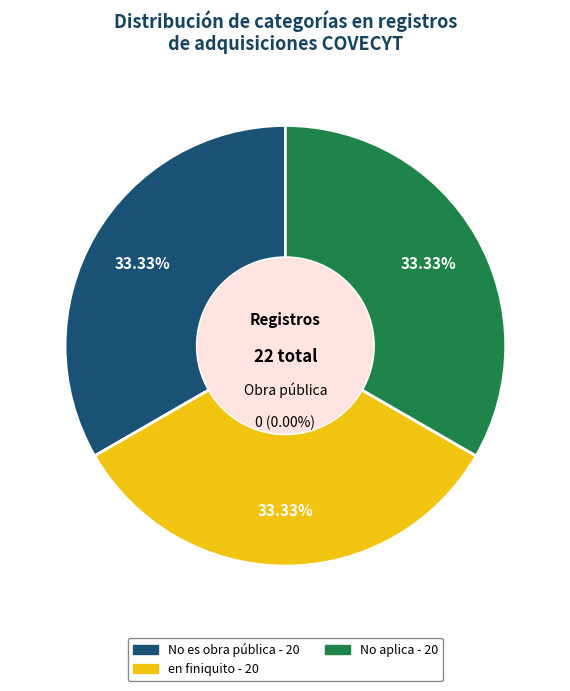

How many segments does this pie chart have?

3